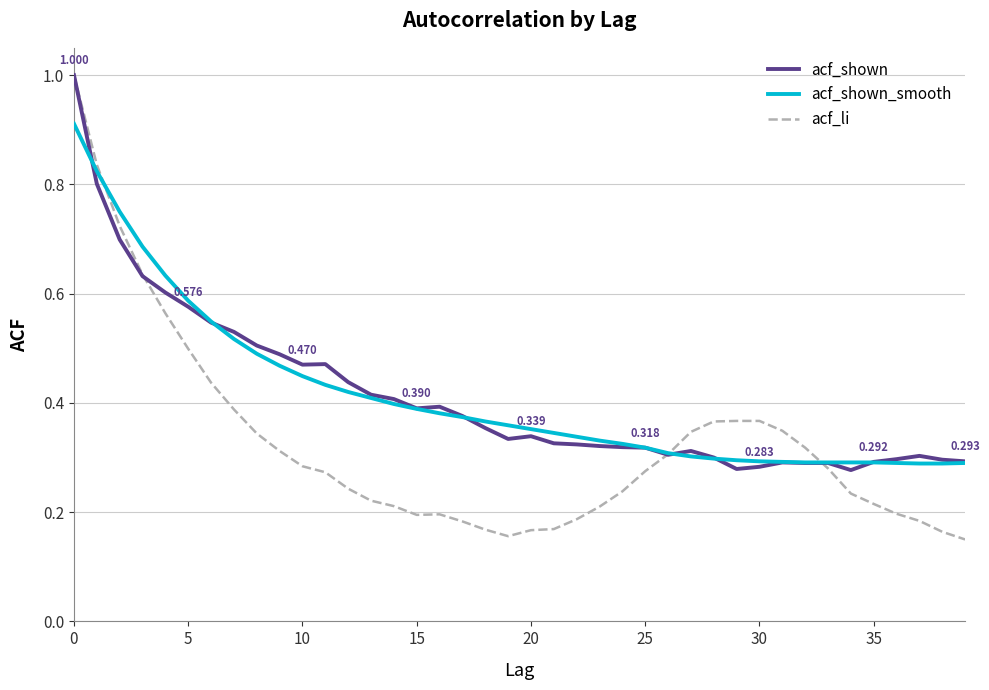

Which series has the widest spread of values?

acf_li